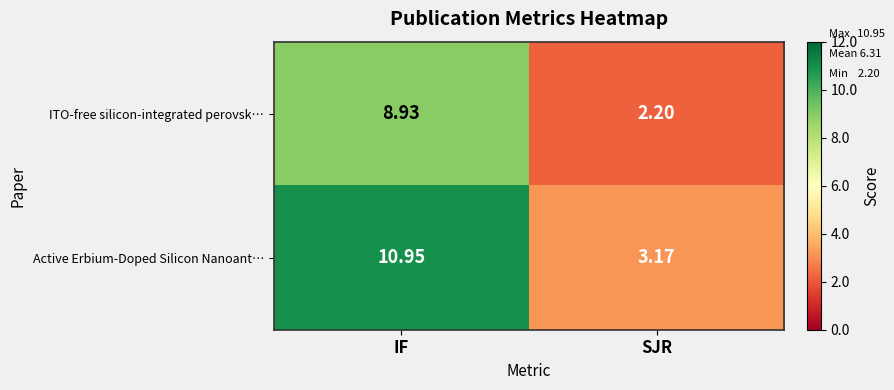

Between IF and SJR, which series saw the biggest shift?

Active Erbium-Doped Silicon Nanoant…